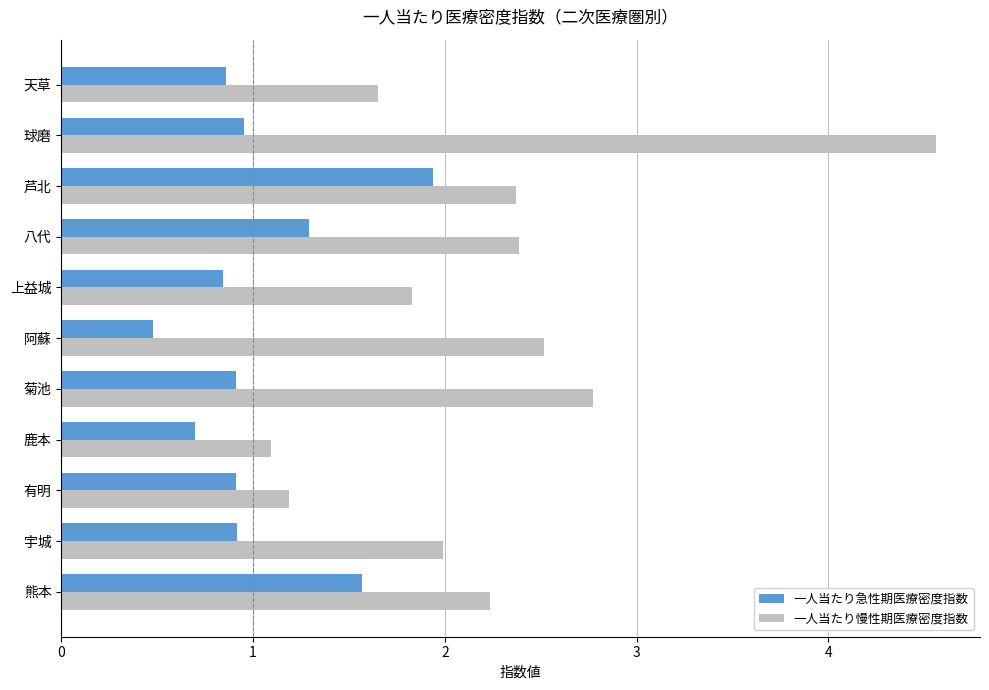

At how many categories does at least one series exceed 1?

11